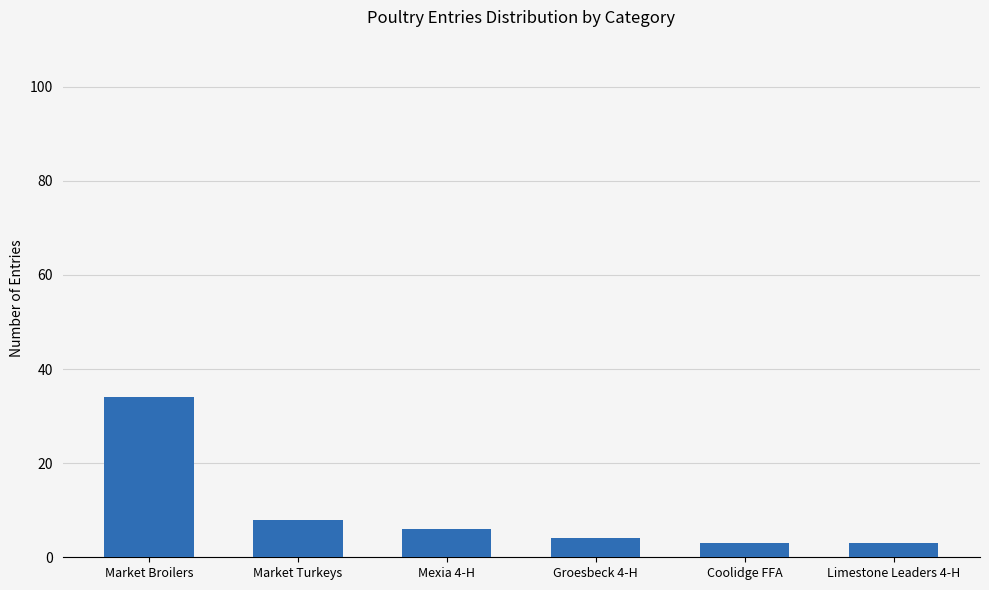

How many distinct data groups are displayed?

1